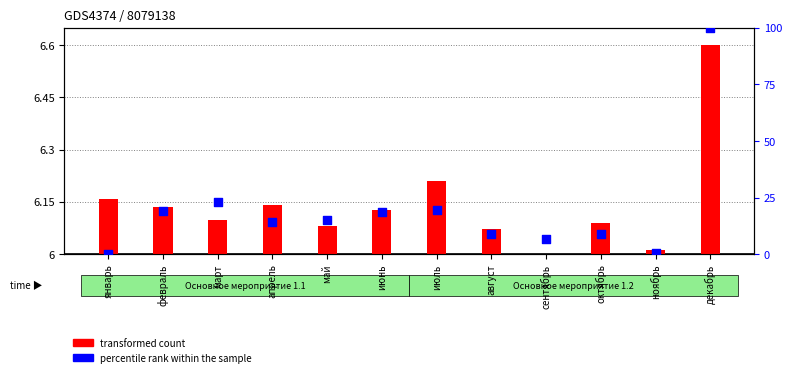

Which series reaches the maximum Y coordinate?

percentile rank within the sample